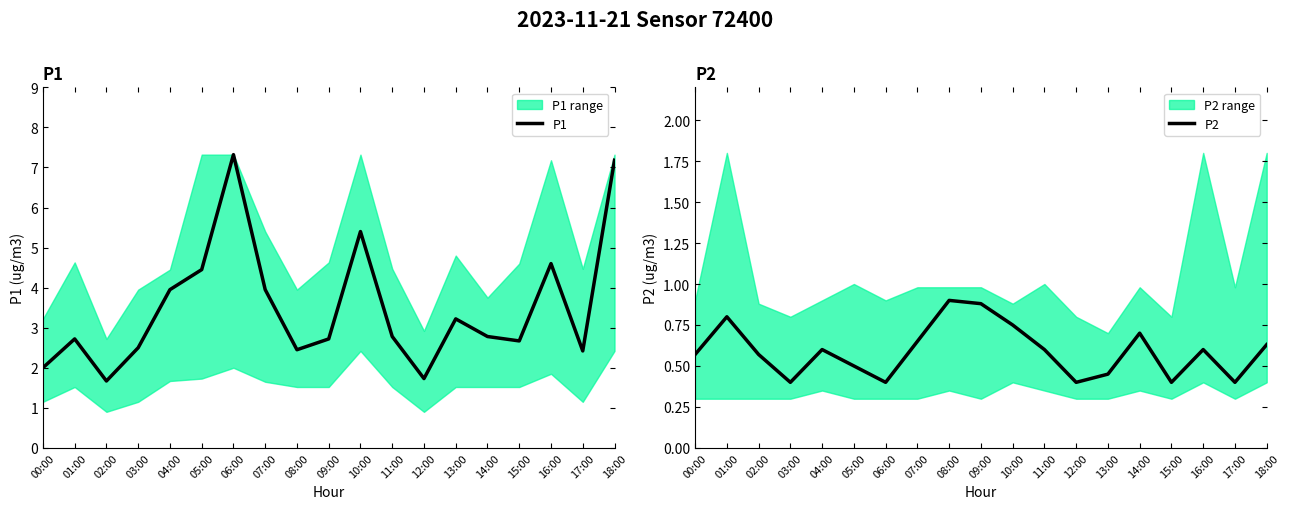

True or false: P2 and P1 intersect in this chart.

False